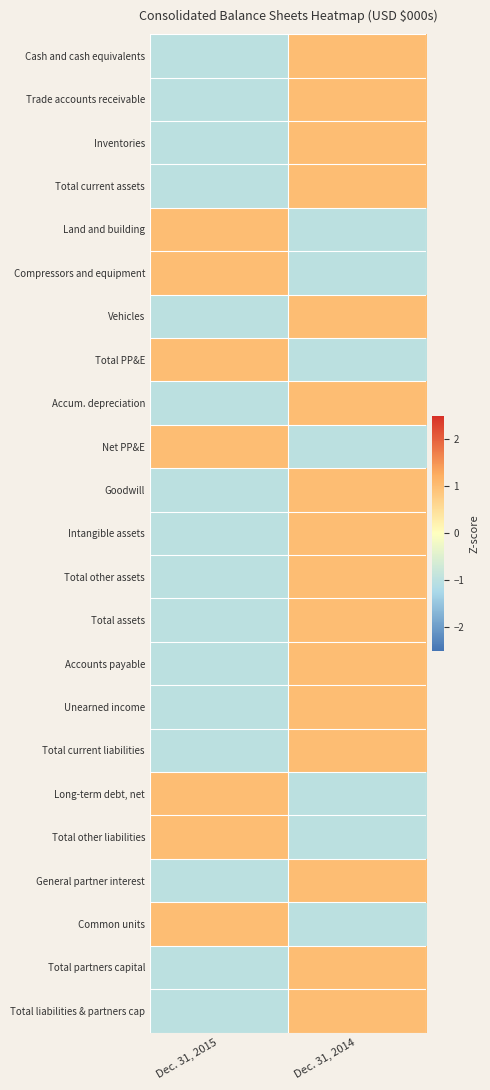

Reading left to right, extract all data points from this chart.

Cash and cash equivalents: Dec. 31, 2015=-1	Dec. 31, 2014=1
Trade accounts receivable: Dec. 31, 2015=-1	Dec. 31, 2014=1
Inventories: Dec. 31, 2015=-1	Dec. 31, 2014=1
Total current assets: Dec. 31, 2015=-1	Dec. 31, 2014=1
Land and building: Dec. 31, 2015=1	Dec. 31, 2014=-1
Compressors and equipment: Dec. 31, 2015=1	Dec. 31, 2014=-1
Vehicles: Dec. 31, 2015=-1	Dec. 31, 2014=1
Total PP&E: Dec. 31, 2015=1	Dec. 31, 2014=-1
Accum. depreciation: Dec. 31, 2015=-1	Dec. 31, 2014=1
Net PP&E: Dec. 31, 2015=1	Dec. 31, 2014=-1
Goodwill: Dec. 31, 2015=-1	Dec. 31, 2014=1
Intangible assets: Dec. 31, 2015=-1	Dec. 31, 2014=1
Total other assets: Dec. 31, 2015=-1	Dec. 31, 2014=1
Total assets: Dec. 31, 2015=-1	Dec. 31, 2014=1
Accounts payable: Dec. 31, 2015=-1	Dec. 31, 2014=1
Unearned income: Dec. 31, 2015=-1	Dec. 31, 2014=1
Total current liabilities: Dec. 31, 2015=-1	Dec. 31, 2014=1
Long-term debt, net: Dec. 31, 2015=1	Dec. 31, 2014=-1
Total other liabilities: Dec. 31, 2015=1	Dec. 31, 2014=-1
General partner interest: Dec. 31, 2015=-1	Dec. 31, 2014=1
Common units: Dec. 31, 2015=1	Dec. 31, 2014=-1
Total partners capital: Dec. 31, 2015=-1	Dec. 31, 2014=1
Total liabilities & partners cap: Dec. 31, 2015=-1	Dec. 31, 2014=1